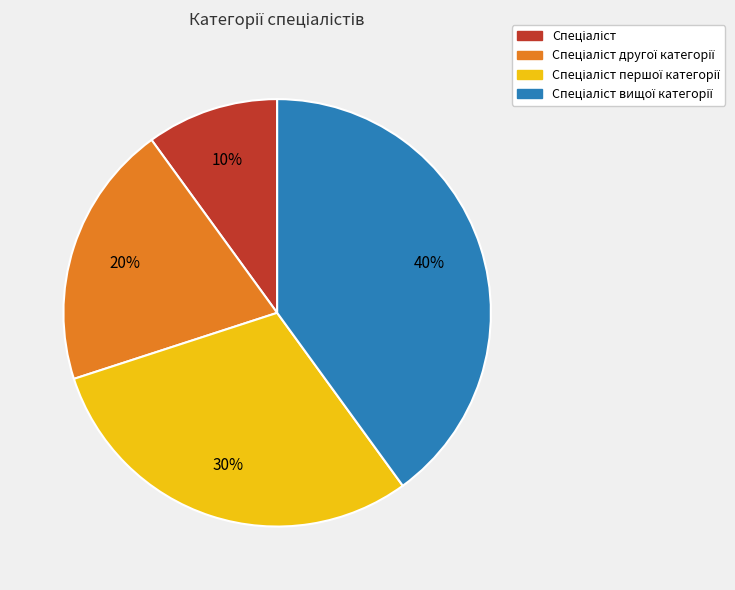

Is there any slice that represents more than half of the pie?

No